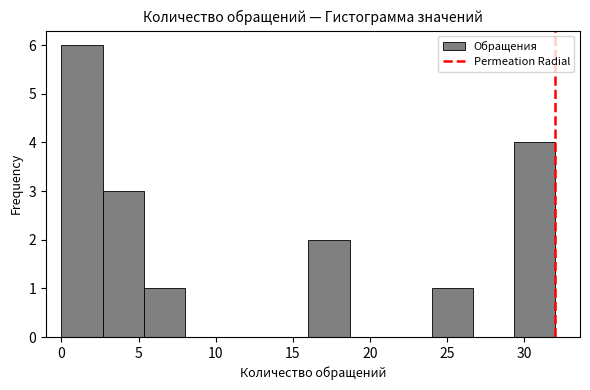

Reading left to right, list every bar in this chart as the range it spans on the x-axis followed by its height. Neither the bar edges nor the heights are printed on the chart, so give them approximately, as read against the axes.

0.0 to 2.5: 6
2.5 to 5.5: 3
5.5 to 8.0: 1
8.0 to 10.5: 0
10.5 to 13.5: 0
13.5 to 16.0: 0
16.0 to 18.5: 2
18.5 to 21.5: 0
21.5 to 24.0: 0
24.0 to 26.5: 1
26.5 to 29.5: 0
29.5 to 32.0: 4